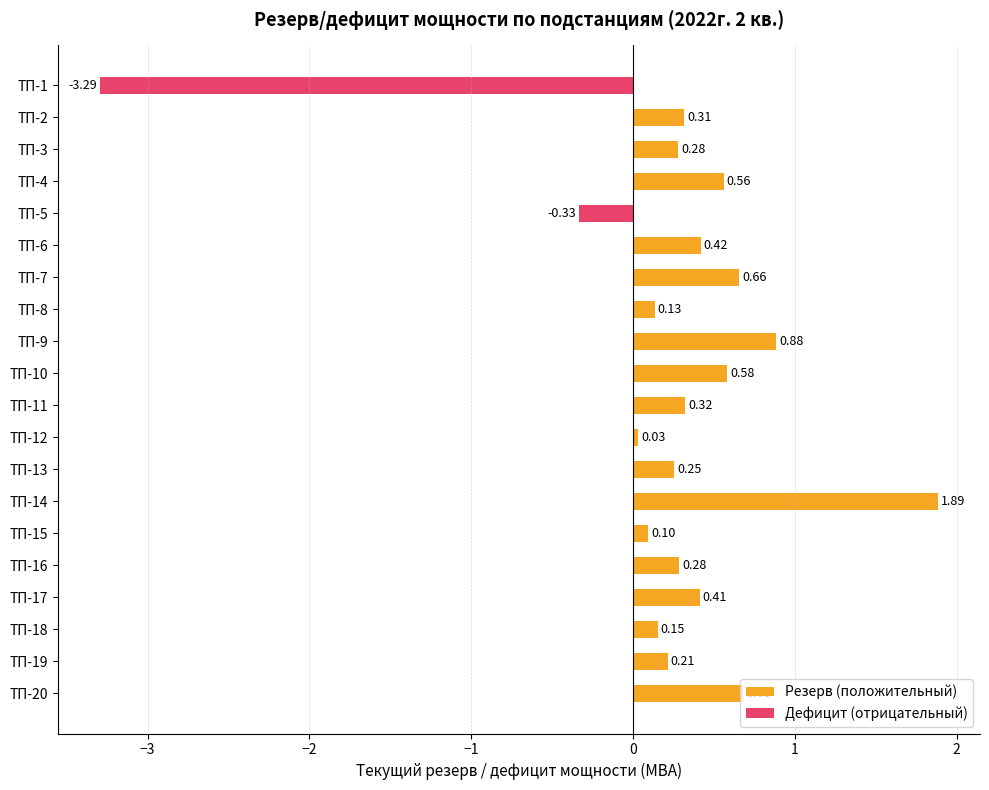

What is the difference between the values at ТП-11 and ТП-12?

0.3